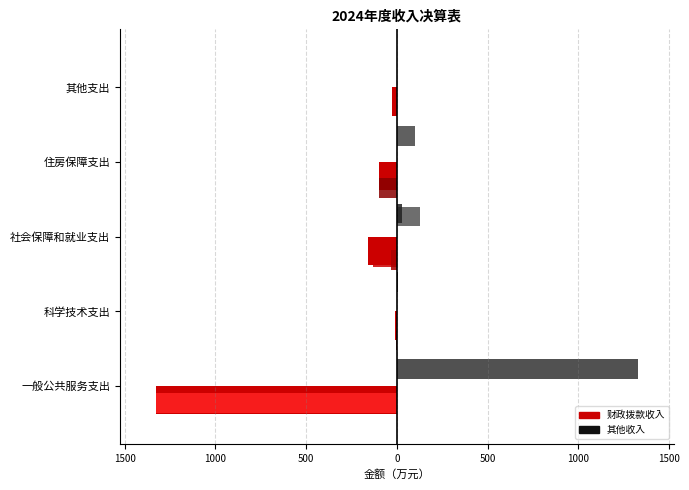

What is the difference between the values at 其他支出 and 社会保障和就业支出?

132.3